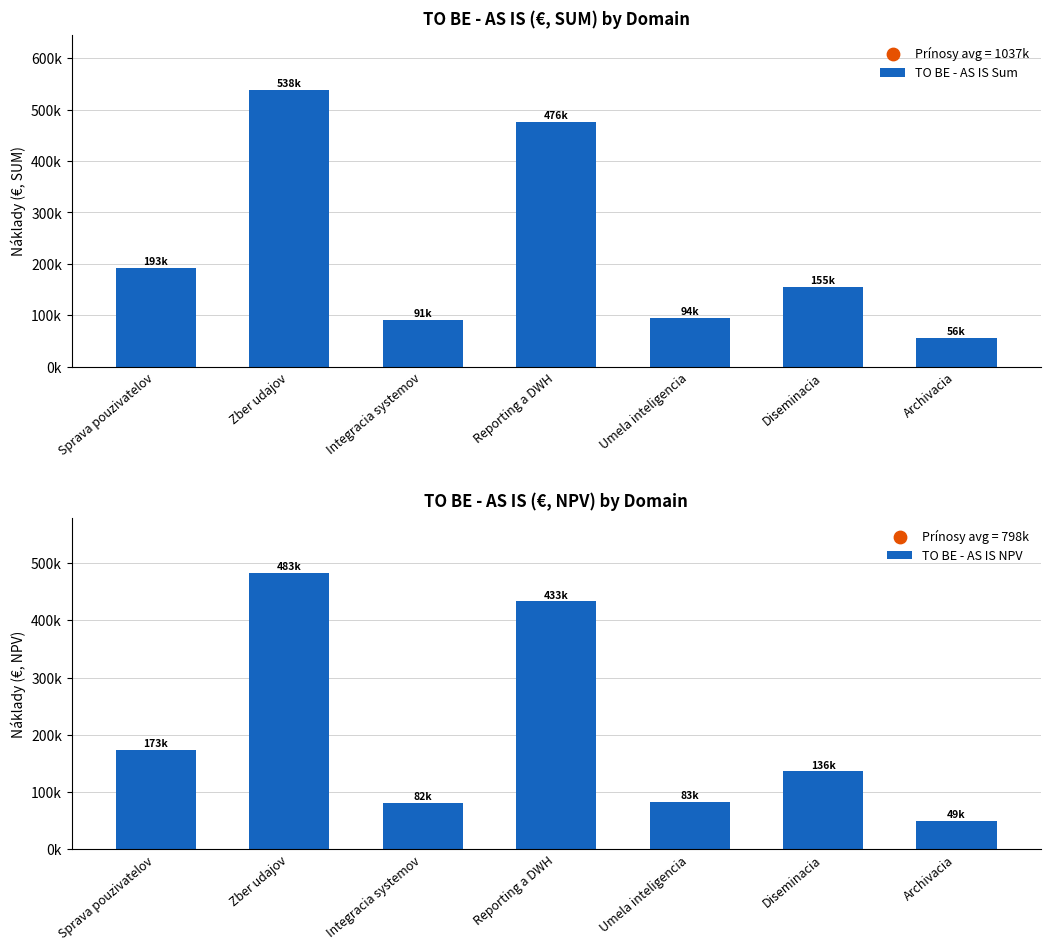

Which series reaches the maximum Y coordinate?

TO BE - AS IS Sum